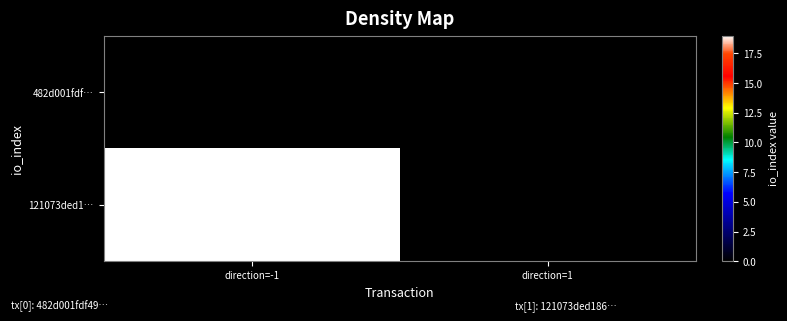

List the series in order of their overall mean, lowest first.

482d001fdf…, 121073ded1…